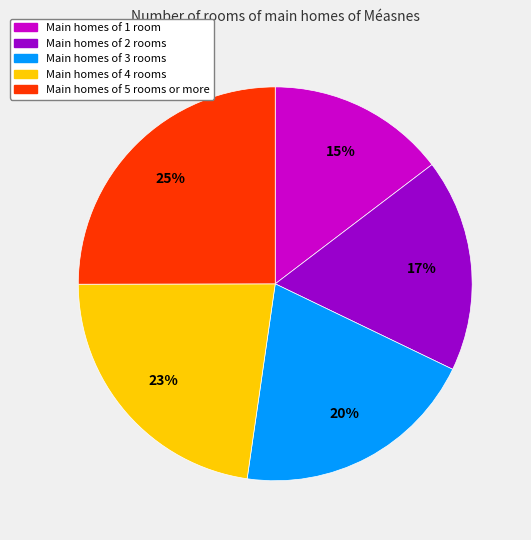

To the nearest percent, what is the difference between the largest and smallest slice percentages?

10%